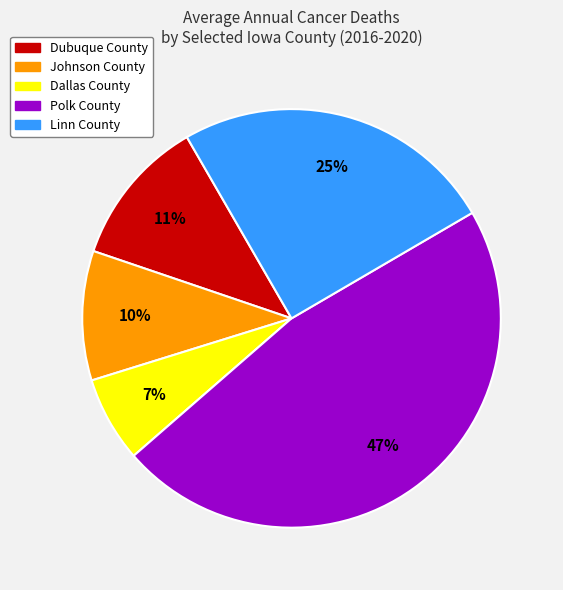

Which category has the biggest portion of the pie?

Polk County